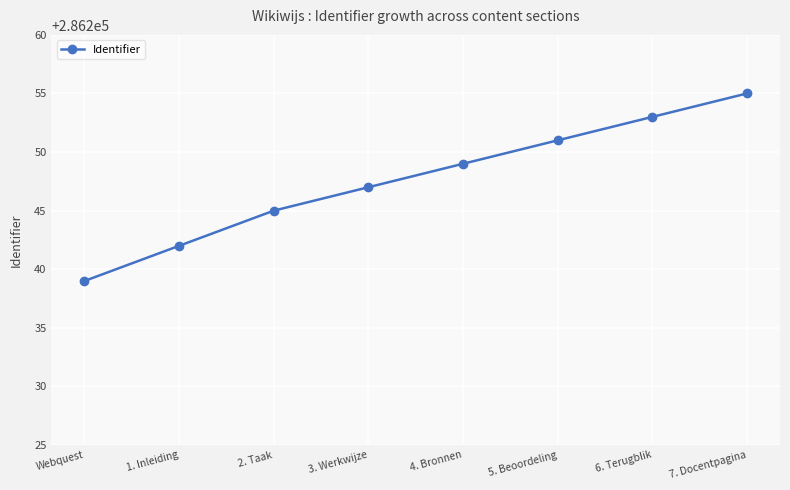

What is the sum of all values?

2289981